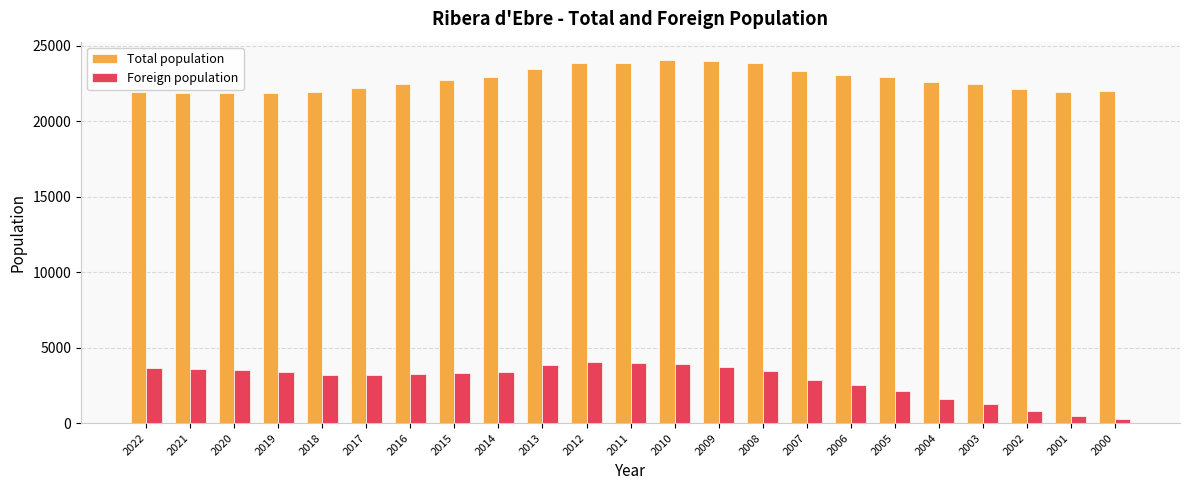

How many groups of bars are there?

23